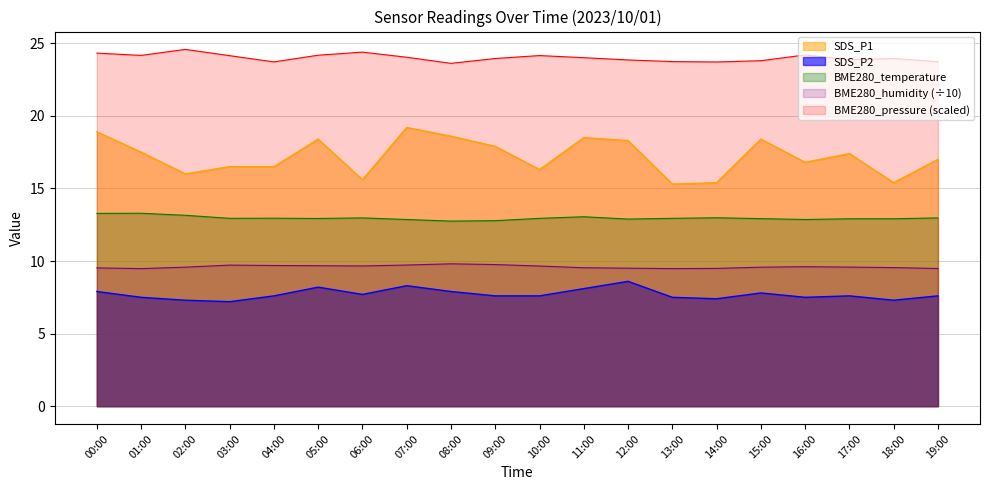

Where is the first local maximum for BME280_pressure?

02:00